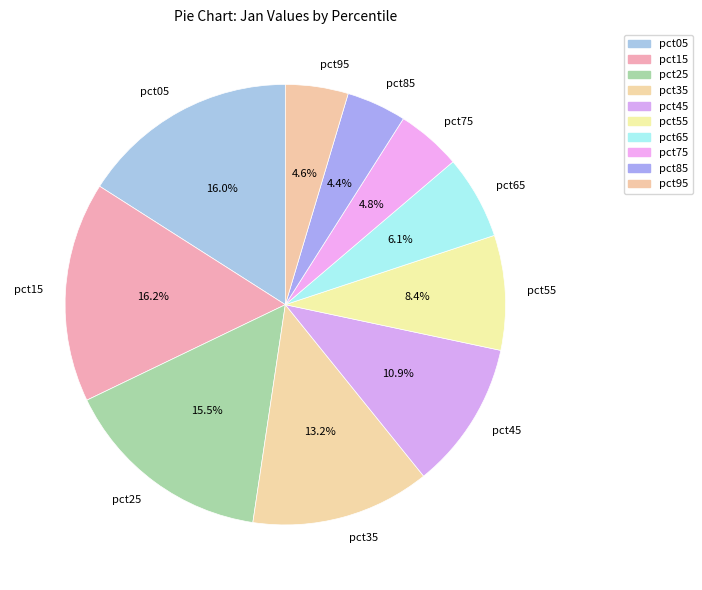

Do pct35 and pct85 together represent more than half of the pie?

No